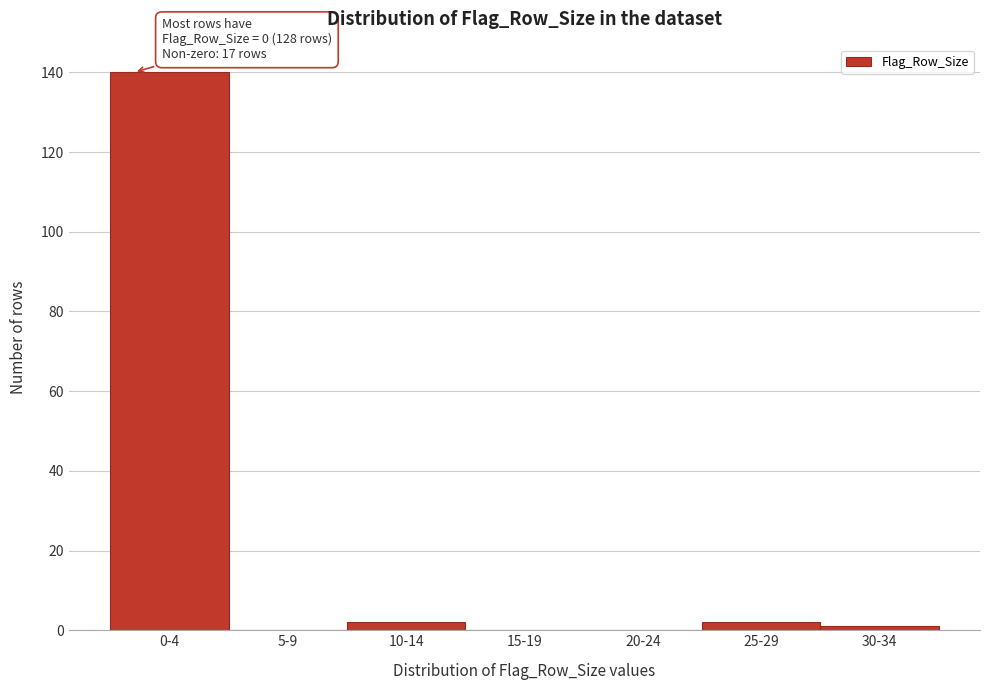

Reading left to right, transcribe all the data shown in this chart.

0-4=140	5-9=0	10-14=2	15-19=0	20-24=0	25-29=2	30-34=1